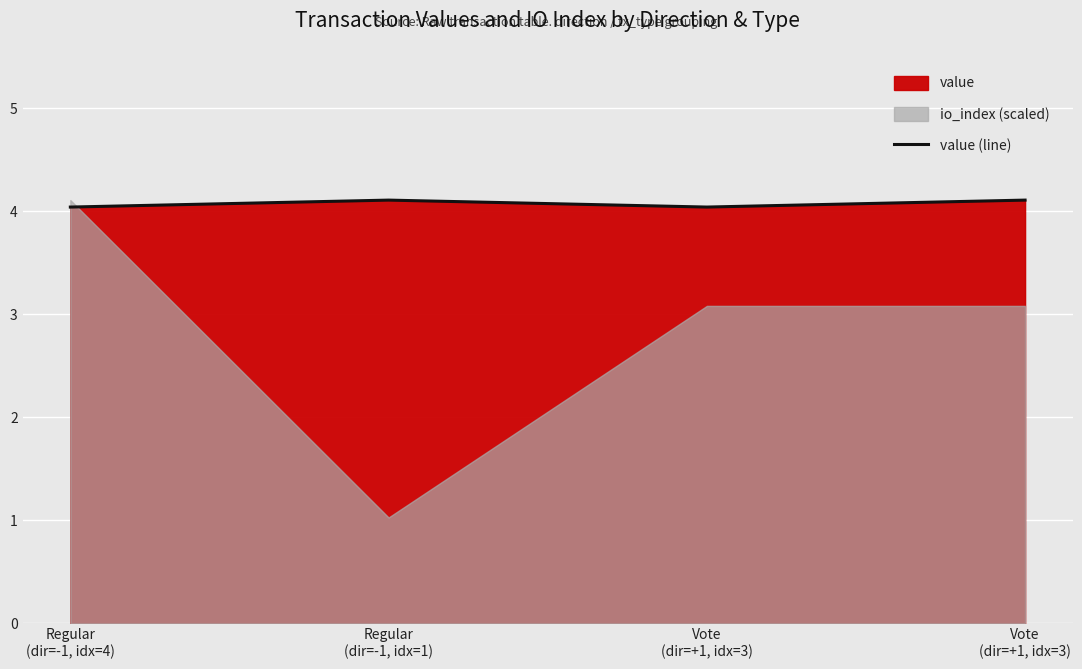

What is the label of the 1st point from the left?

Regular
(dir=-1, idx=4)